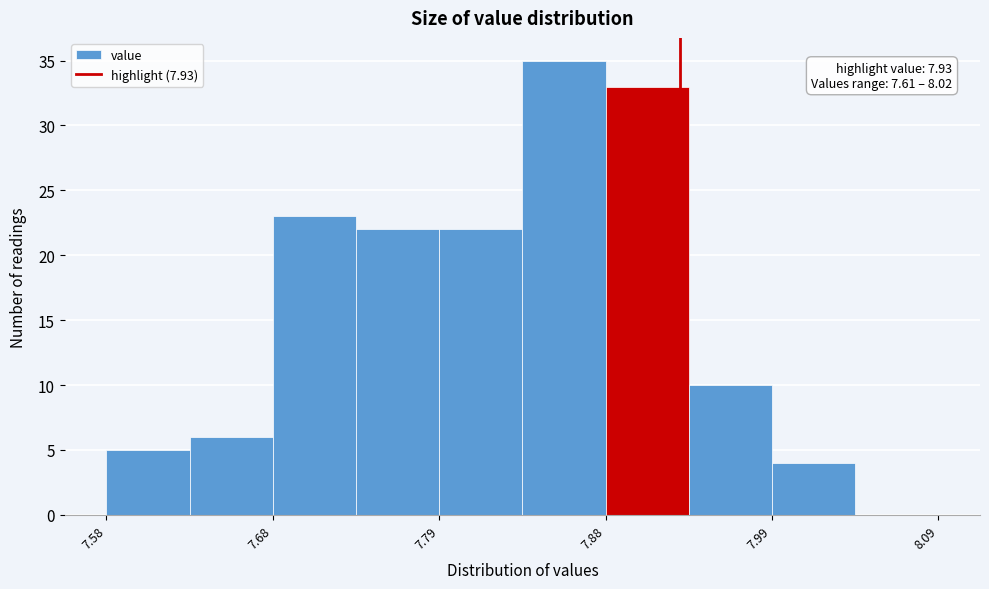

Which range on the x-axis has the tallest bar?

7.835 to 7.885